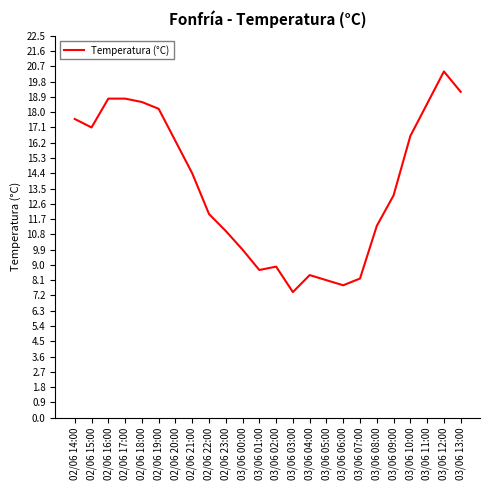

What is the sum of all values?

329.3